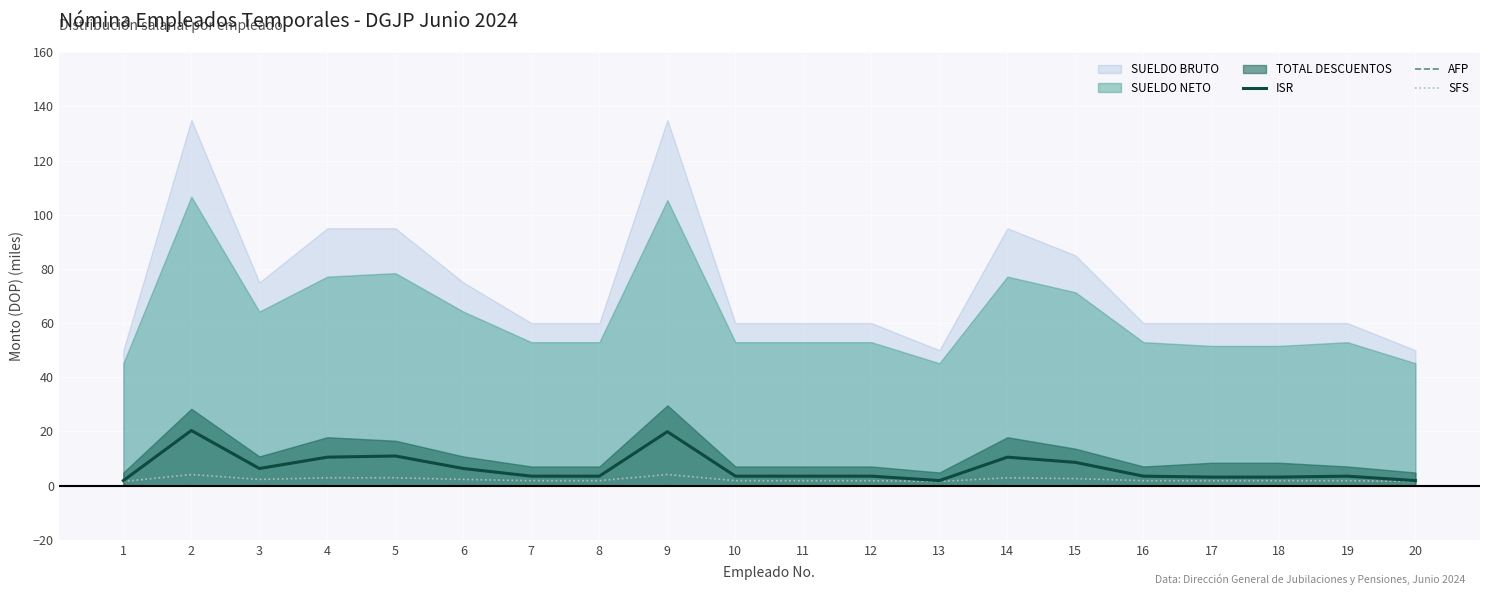

The ISR series shows 3.5 at 7. True or false?

True